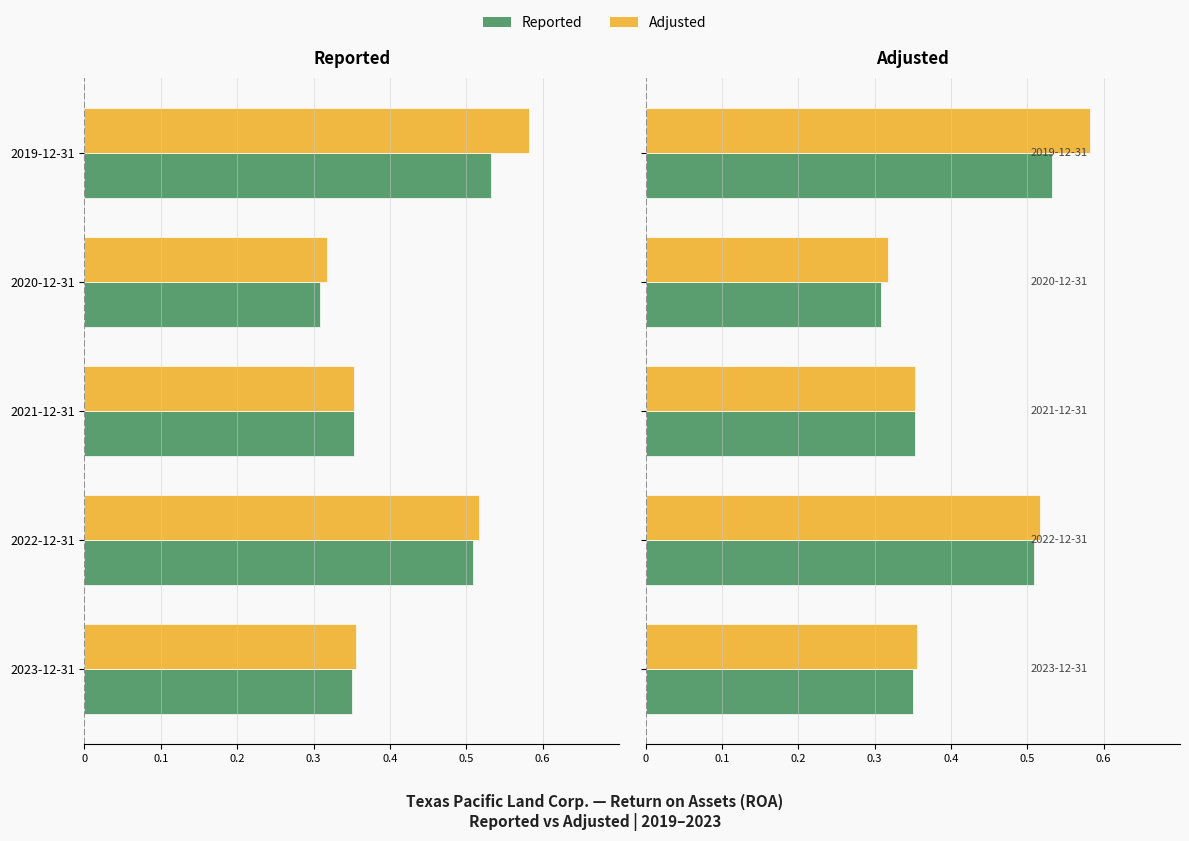

At how many categories does at least one series exceed 0?

5